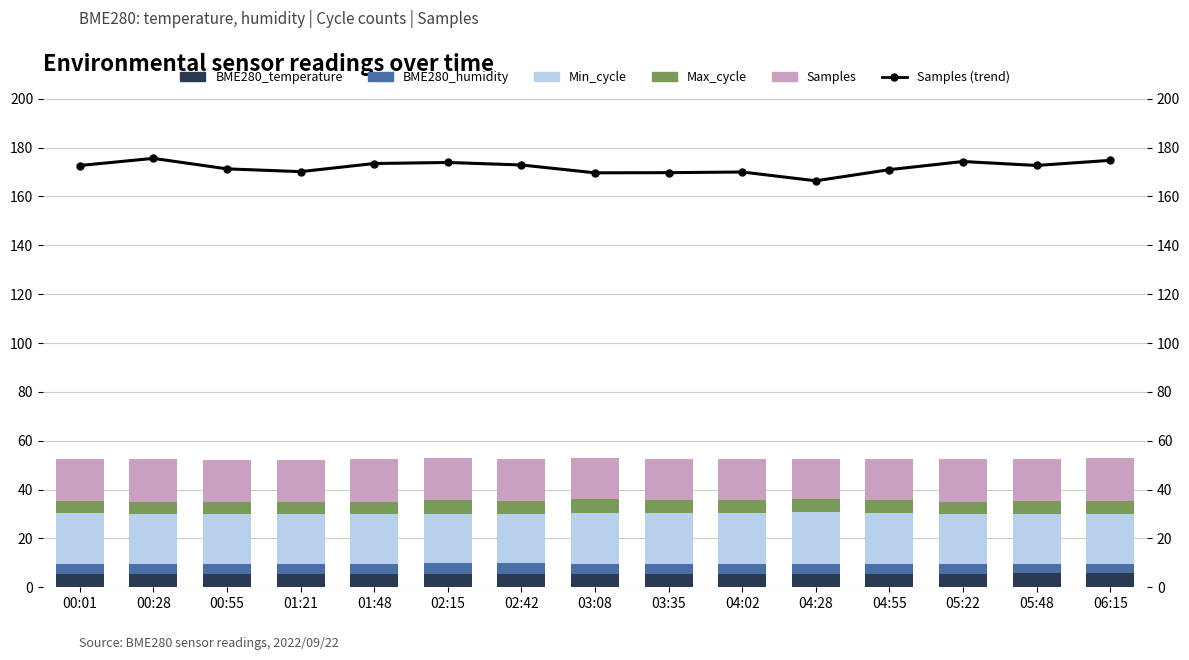

Reading left to right, transcribe all the data shown in this chart.

BME280_temperature: 5.5	5.6	5.5	5.4	5.5	5.6	5.6	5.6	5.6	5.6	5.6	5.6	5.6	5.7	5.7
BME280_humidity: 4.0	4.0	4.0	4.2	4.2	4.2	4.1	4.0	4.0	4.0	4.0	4.0	4.0	4.0	4.1
Min_cycle: 20.8	20.2	20.2	20.2	20.2	20.2	20.2	20.8	21.0	20.8	21.2	20.8	20.2	20.2	20.2
Max_cycle: 5.2	5.2	5.1	5.2	5.2	5.5	5.2	5.6	5.1	5.2	5.2	5.1	5.1	5.2	5.3
Samples: 17.3	17.6	17.1	17.0	17.3	17.4	17.3	17.0	17.0	17.0	16.6	17.1	17.4	17.3	17.5
Samples (trend): 172.7	175.6	171.3	170.2	173.5	173.9	172.9	169.7	169.8	170.0	166.4	171.0	174.3	172.7	174.8